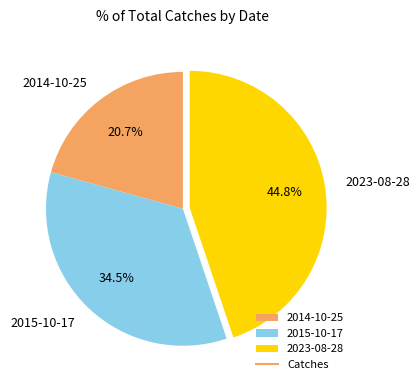

Combined, what portion of the pie is 2023-08-28 and 2015-10-17?

79.3%